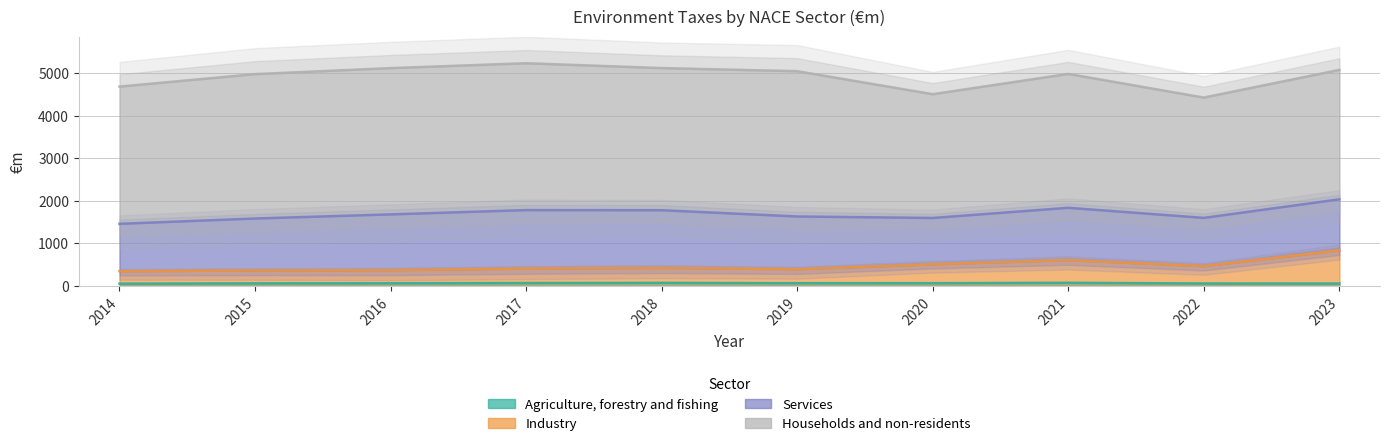

At which label does Industry first exceed 423?

2020